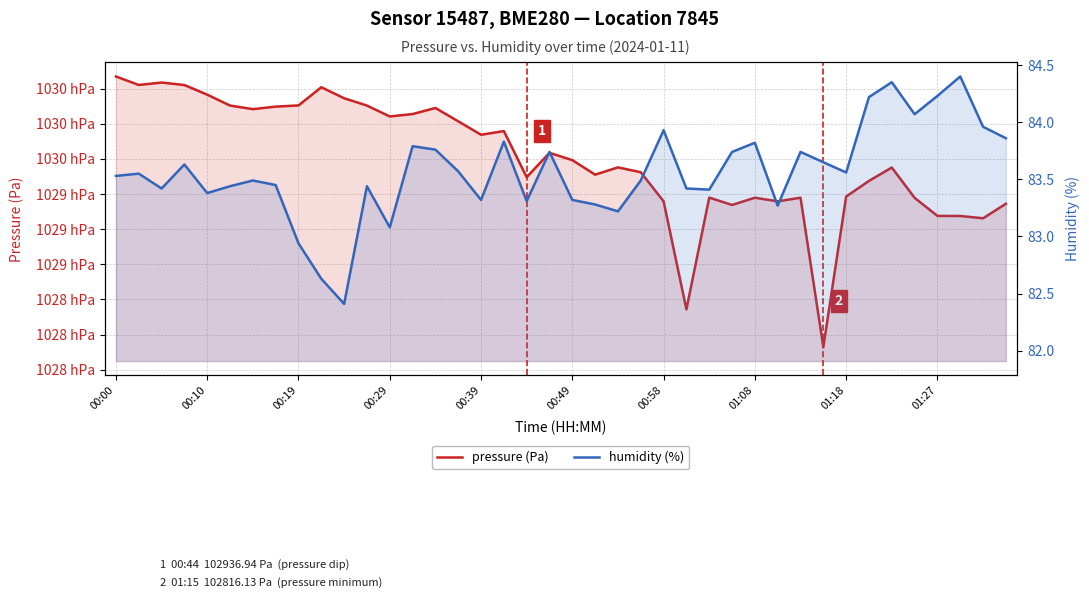

Is it true that humidity (%) equals 83.9 at 00:58?

True